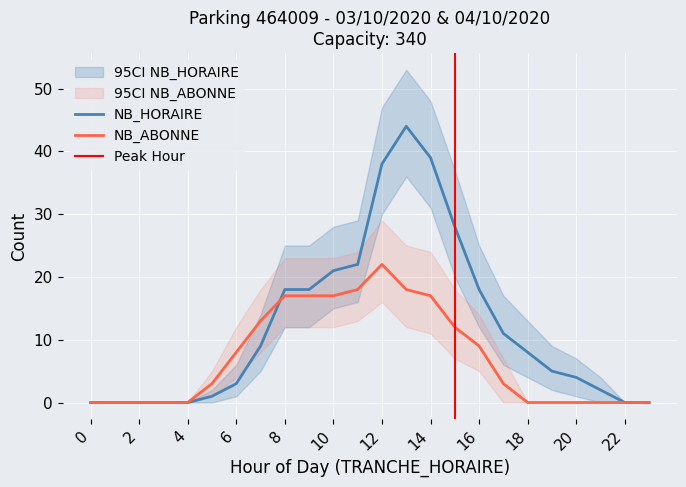

Rank the series by their maximum value, from highest to lowest.

NB_HORAIRE, NB_ABONNE